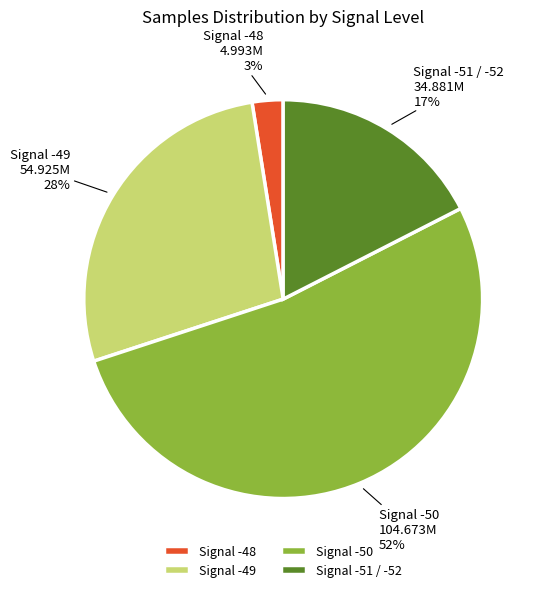

Is it true that Signal -50 is 52% of the pie?

True